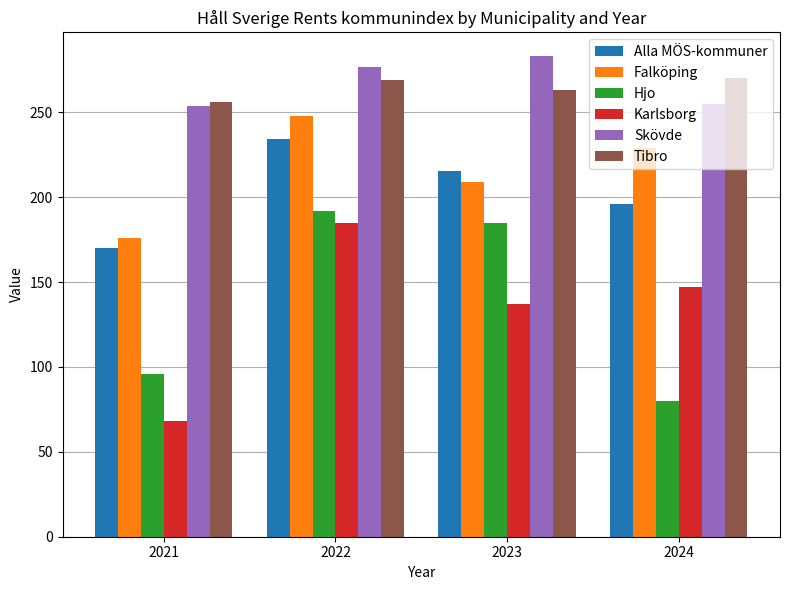

At which category is the sum across all series the highest?

2022